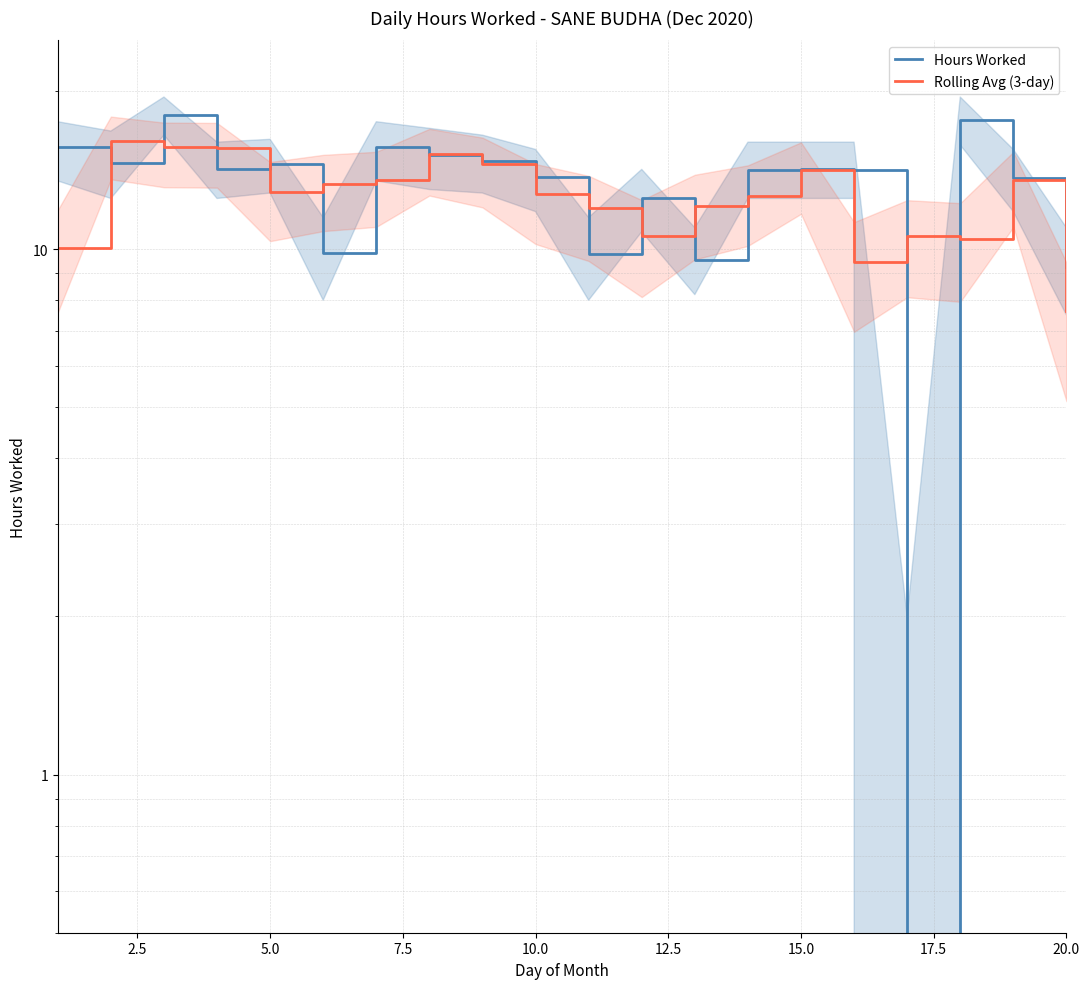

How many times do Hours Worked and Rolling Avg (3-day) cross each other?

14